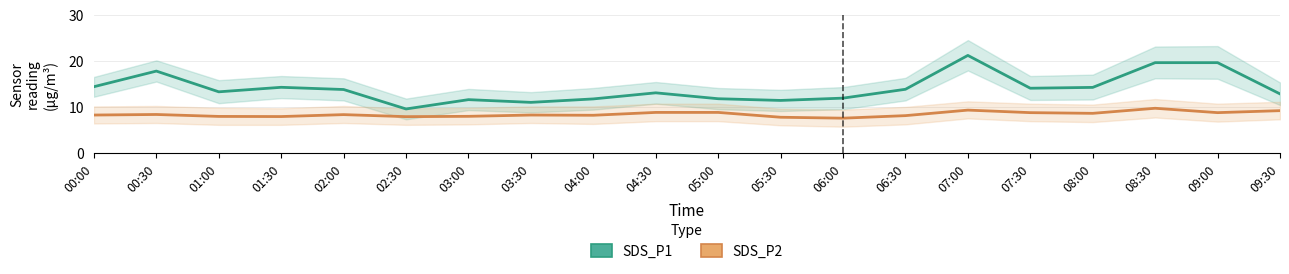

Reading right to left, what are all the values shown in this chart?

SDS_P1: 09:30=12.8	09:00=19.6	08:30=19.6	08:00=14.2	07:30=14.1	07:00=21.2	06:30=13.8	06:00=11.9	05:30=11.4	05:00=11.8	04:30=13.1	04:00=11.7	03:30=11.0	03:00=11.6	02:30=9.6	02:00=13.8	01:30=14.2	01:00=13.3	00:30=17.8	00:00=14.4
SDS_P2: 09:30=9.2	09:00=8.8	08:30=9.7	08:00=8.6	07:30=8.8	07:00=9.3	06:30=8.1	06:00=7.5	05:30=7.8	05:00=8.8	04:30=8.8	04:00=8.2	03:30=8.2	03:00=8.0	02:30=7.9	02:00=8.3	01:30=7.9	01:00=7.9	00:30=8.3	00:00=8.2